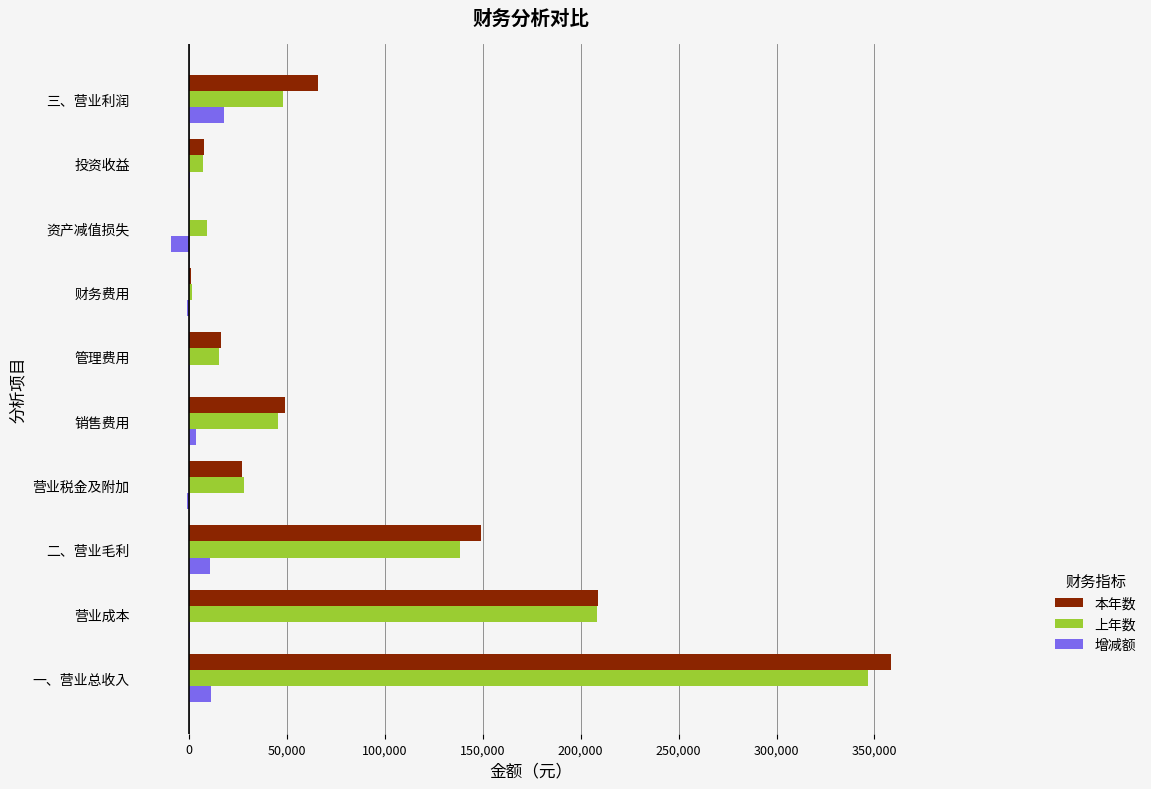

At which category is the sum across all series the highest?

一、营业总收入